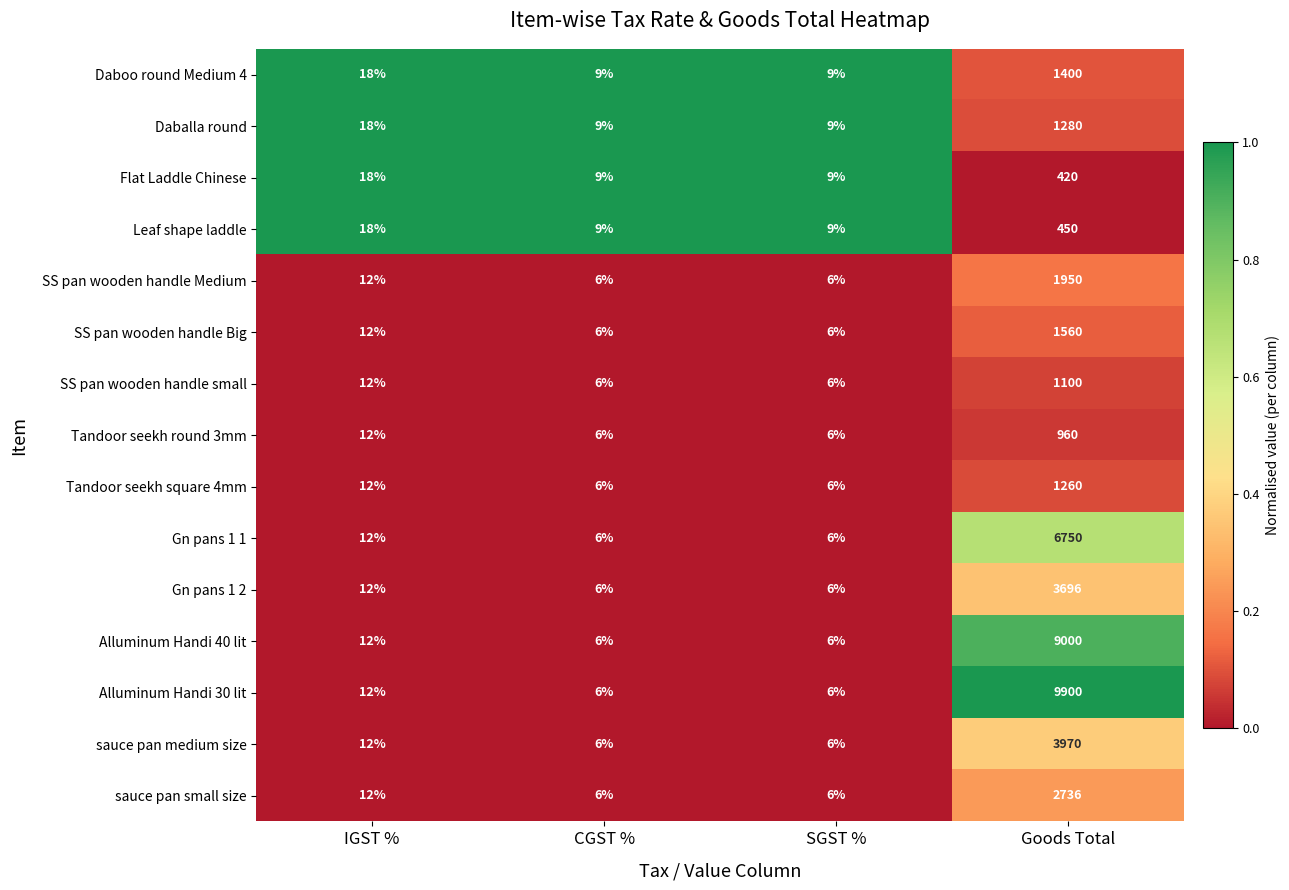

What is the spread (max minus min) of values at CGST %?

3